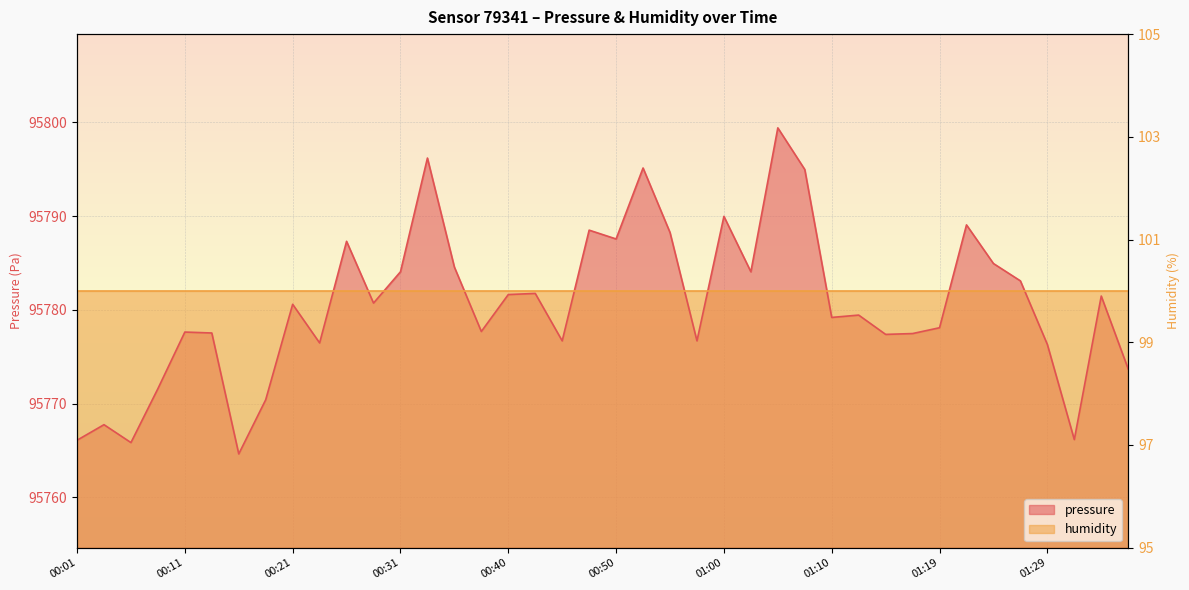

What is the label of the 12th point from the right?

01:10